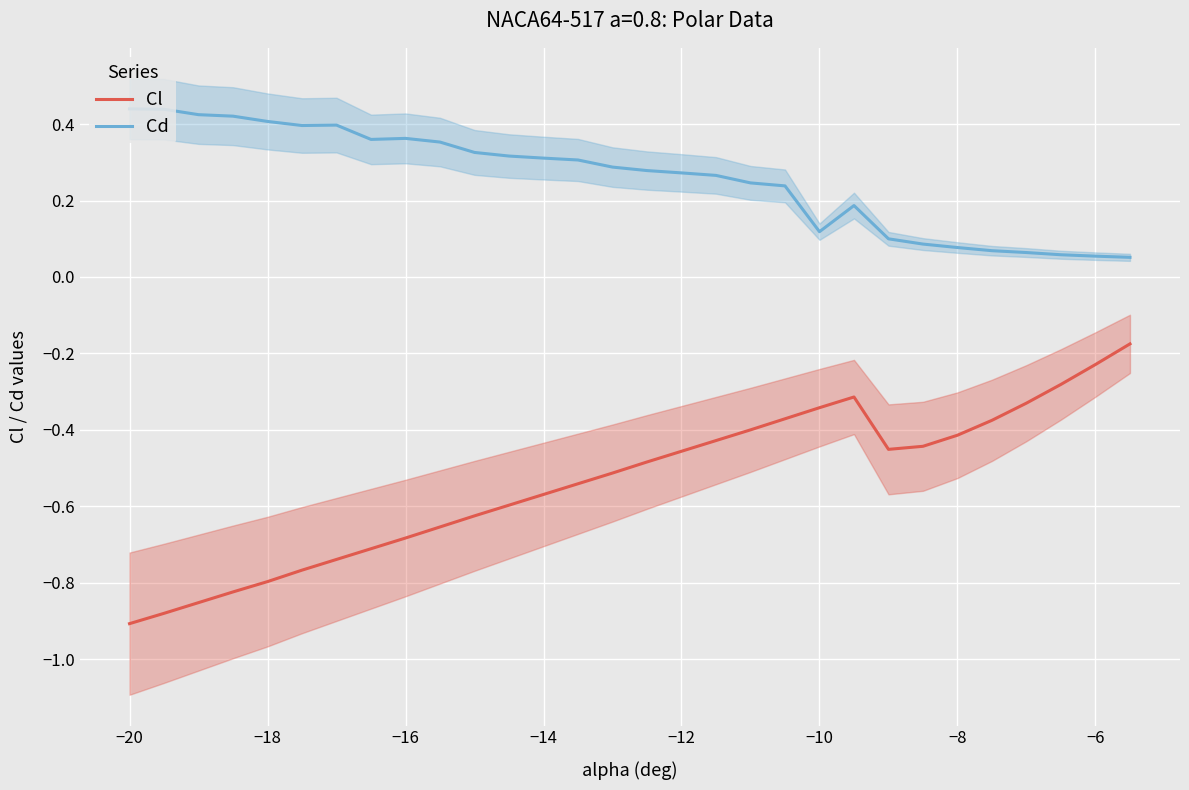

What is the highest value of the Cl series?

-0.2